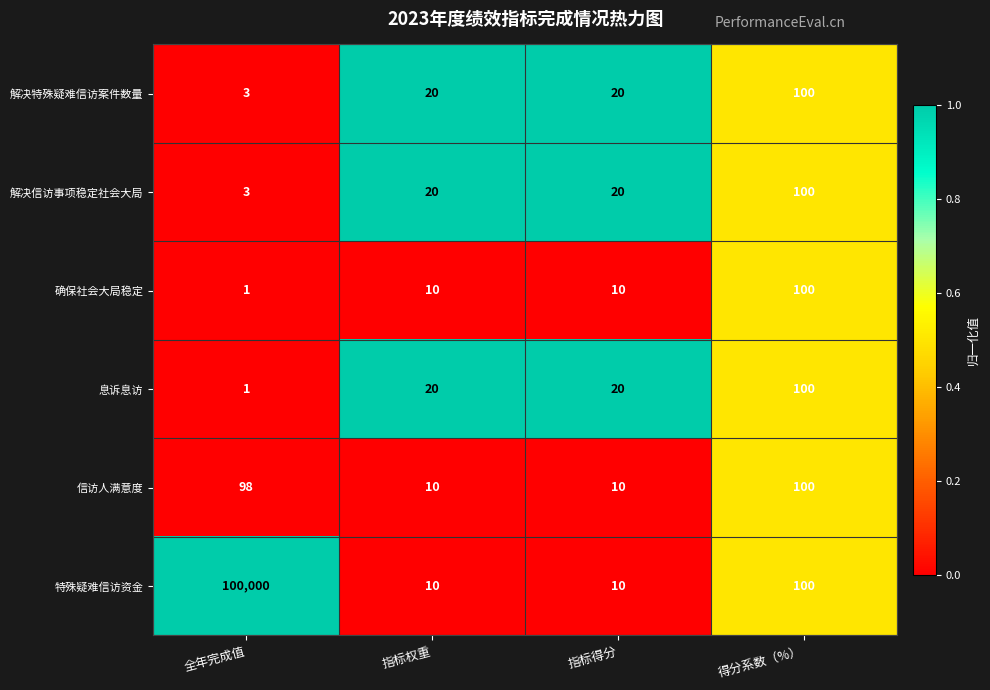

At which category is the sum across all series the highest?

全年完成值